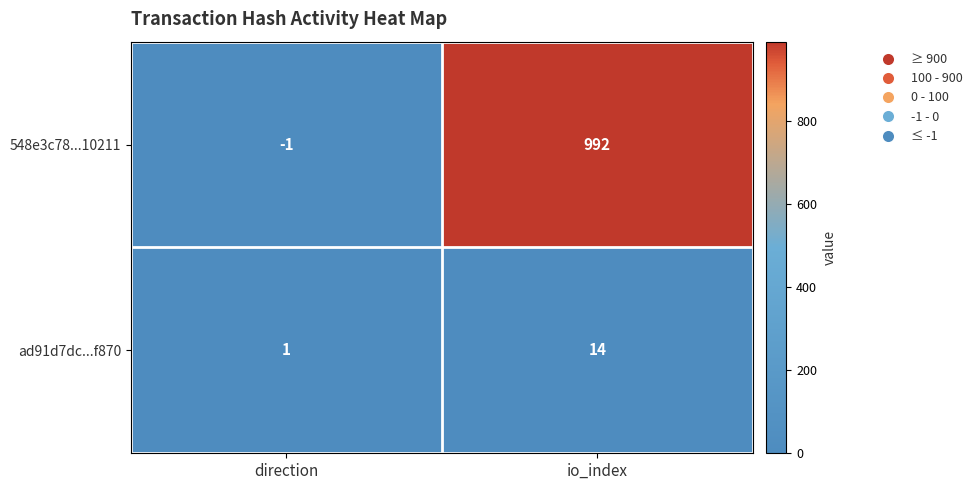

Which category has the lowest value across all series?

direction